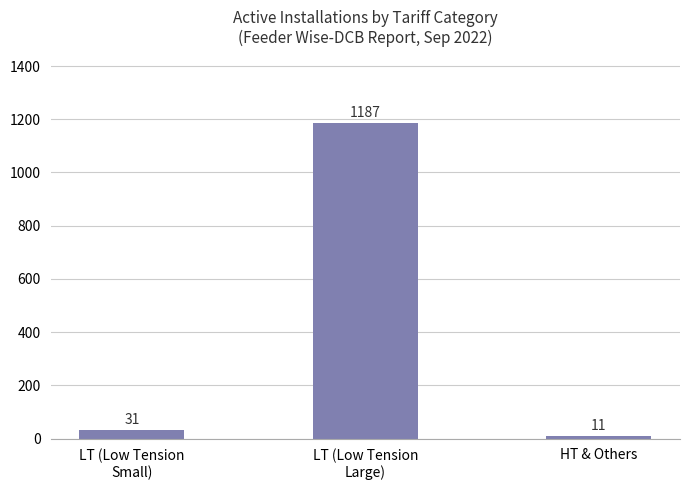

Which category has the highest value across all series?

LT (Low Tension
Large)